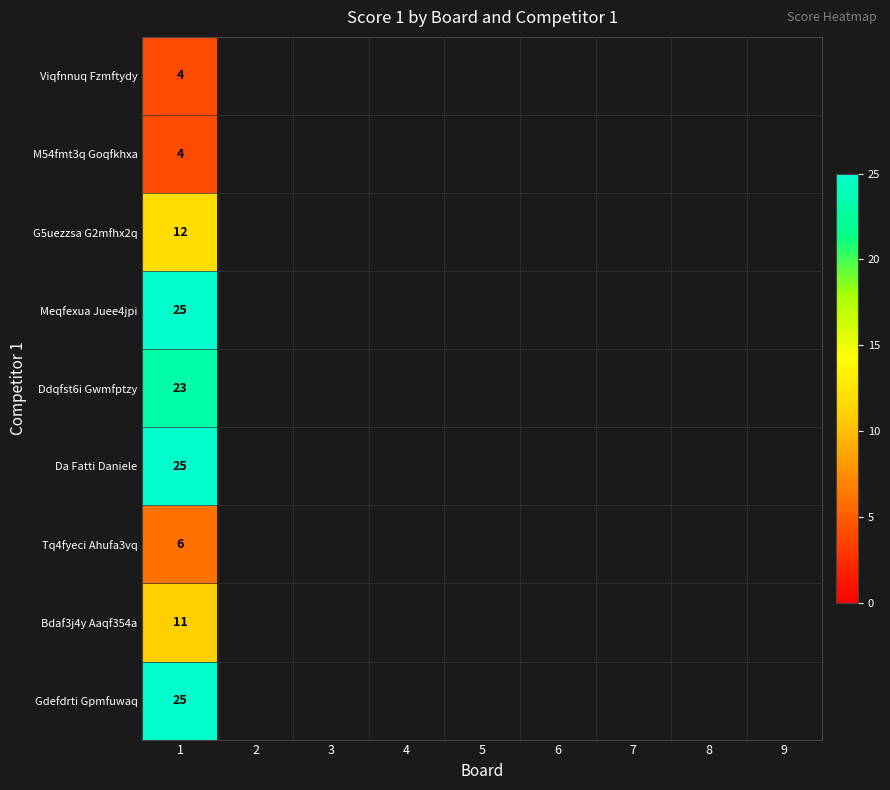

How many distinct data groups are displayed?

9